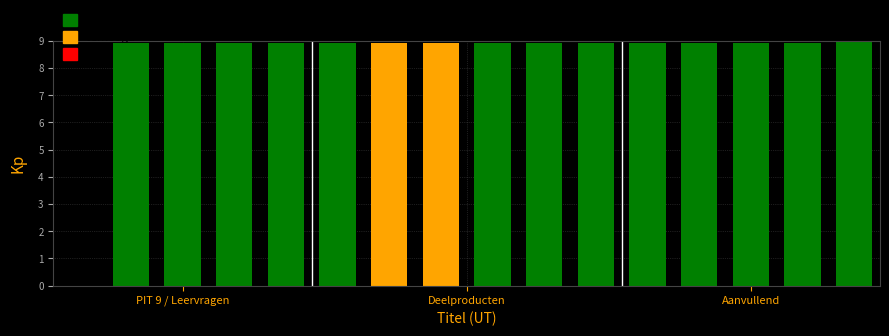

What is the sum of all values?

133.9